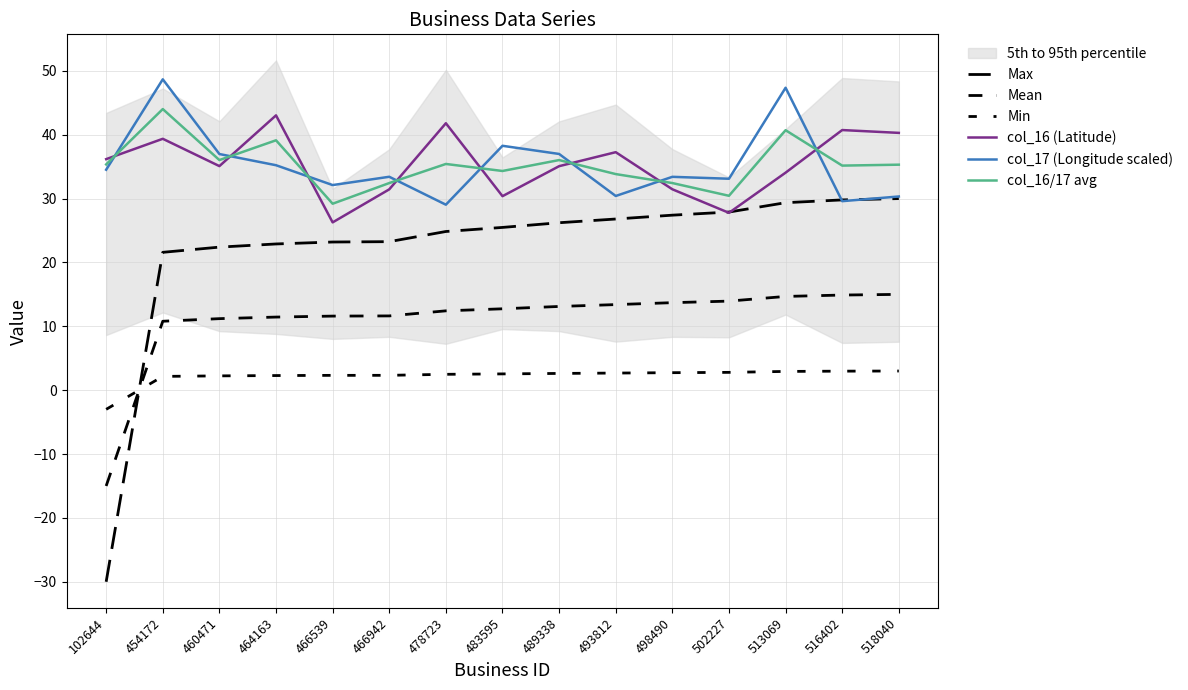

True or false: col_16 (Latitude) and Mean cross at least once.

False